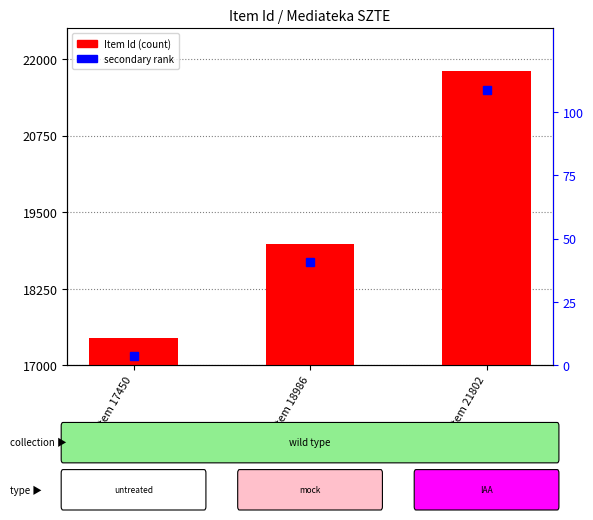

Where is the data nearest to the value 19626?

Item 18986